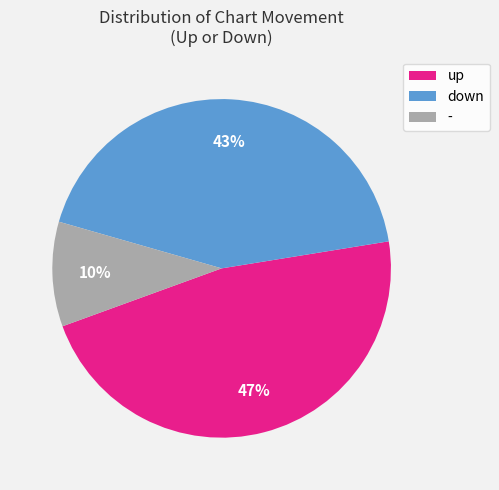

Rank the categories by value from lowest to highest.

-, down, up